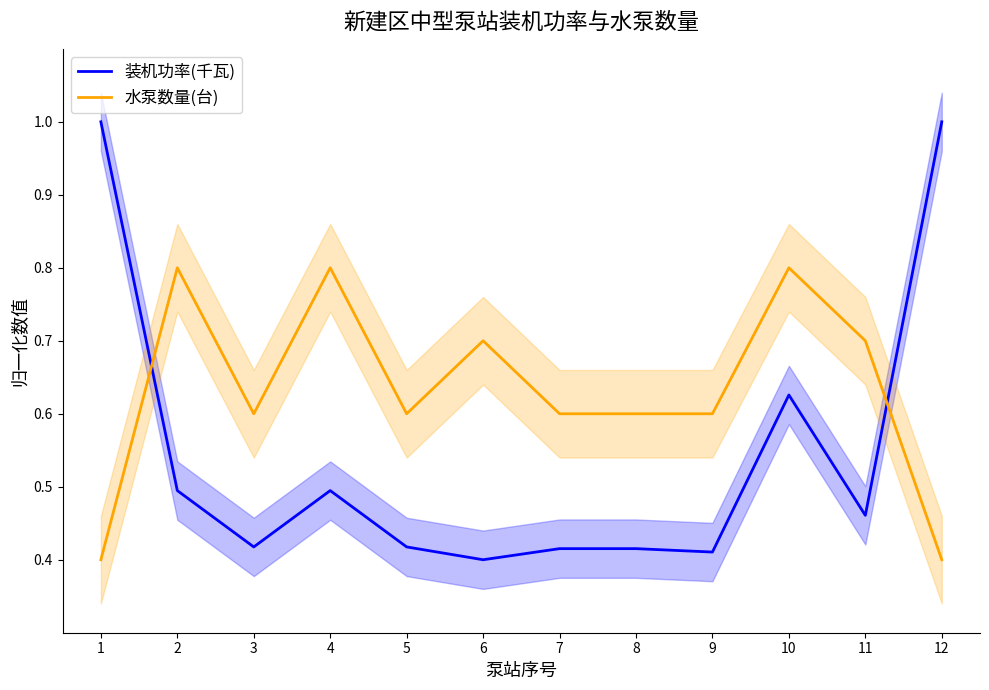

Rank the categories by 装机功率(千瓦) value from lowest to highest.

6, 9, 7, 8, 3, 5, 11, 2, 4, 10, 1, 12